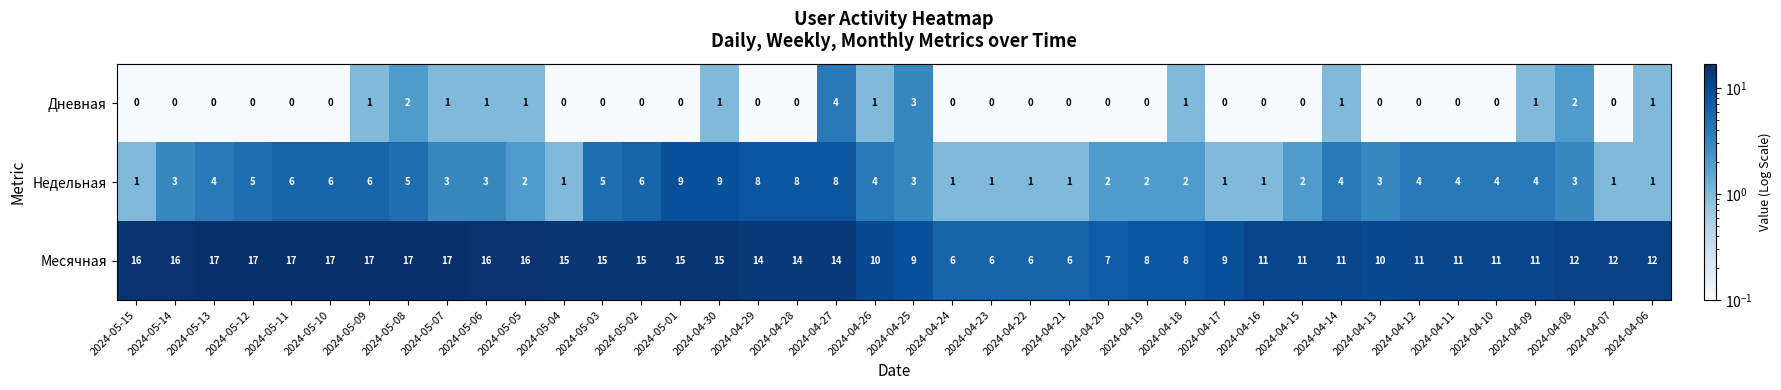

Which series has the largest total across all categories?

Месячная